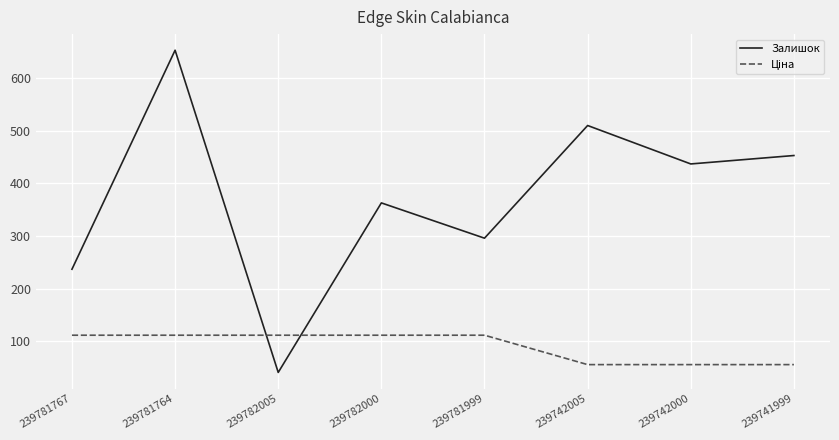

Read the Залишок value at 239782000.

363.0